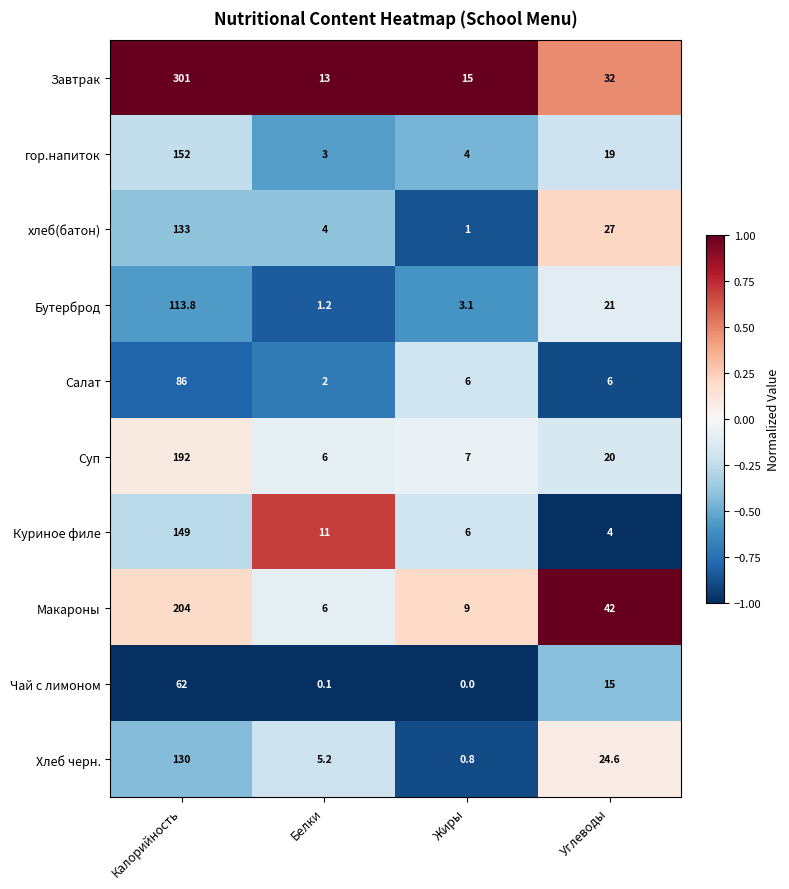

What is the total value across all series at Углеводы?

210.6